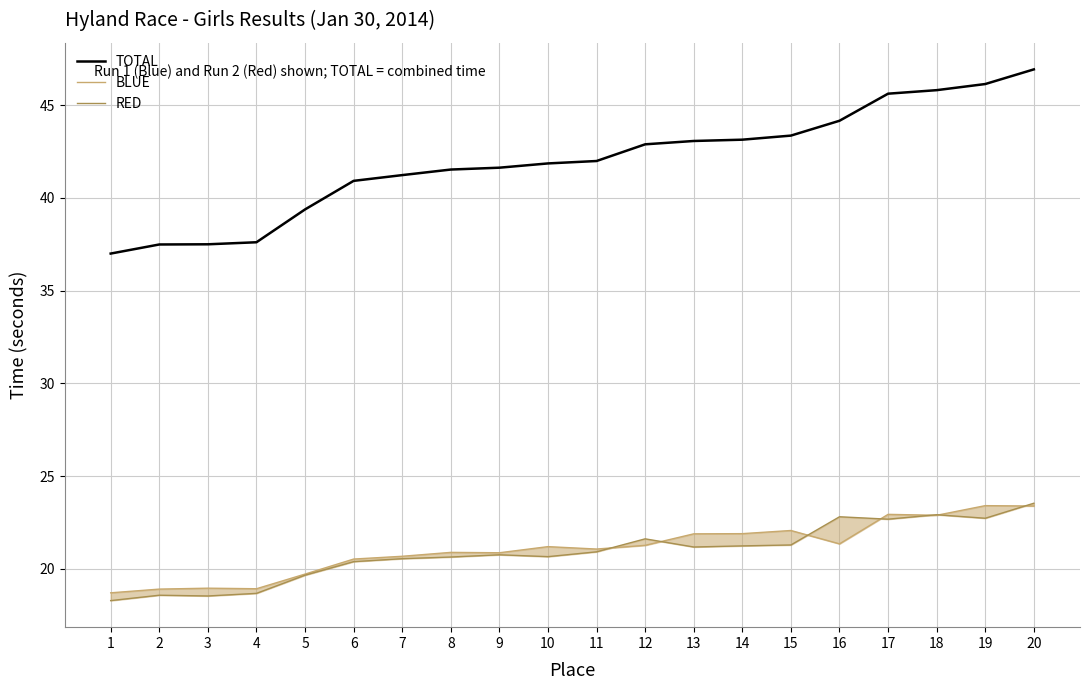

What is the sum of the TOTAL values at 15 and 9?

85.0